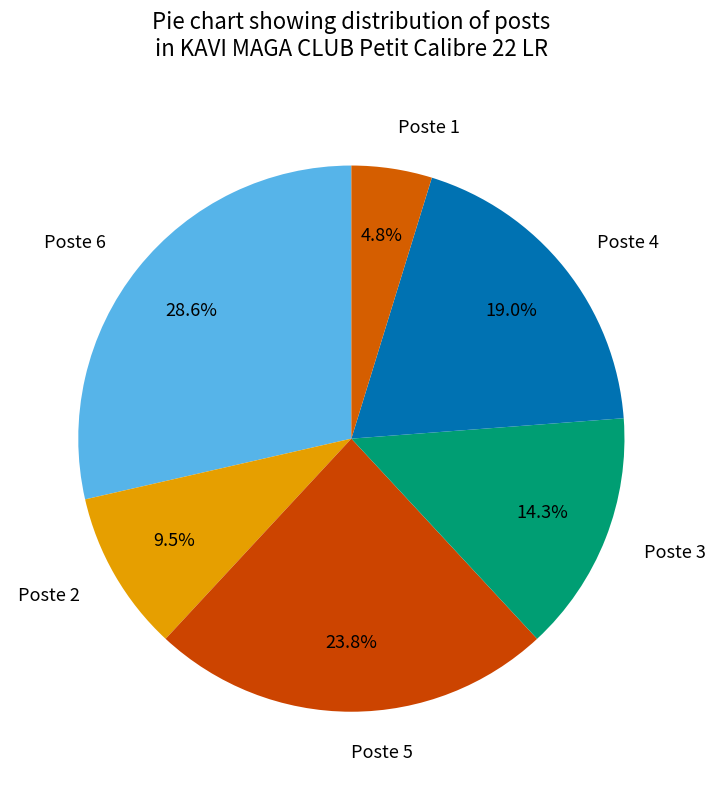

How many slices are in this pie chart?

6